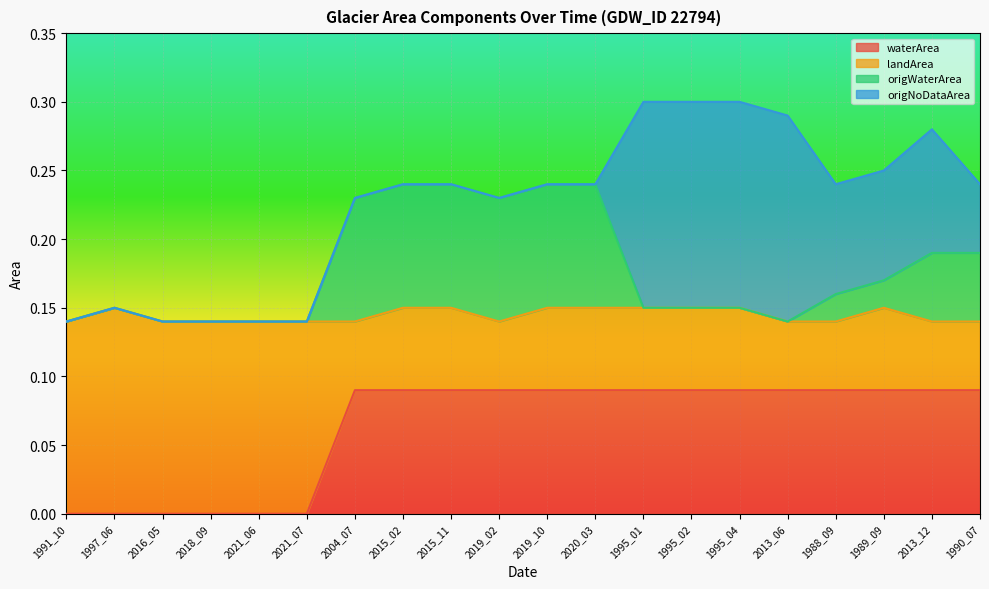

What are all the series names shown in the legend?

waterArea, landArea, origWaterArea, origNoDataArea